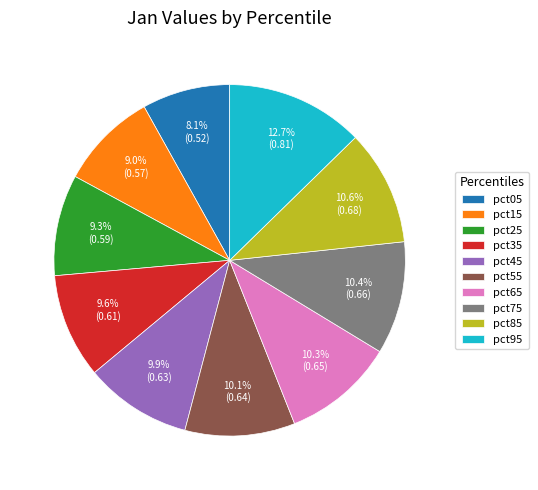

Do pct75 and pct15 together represent more than half of the pie?

No